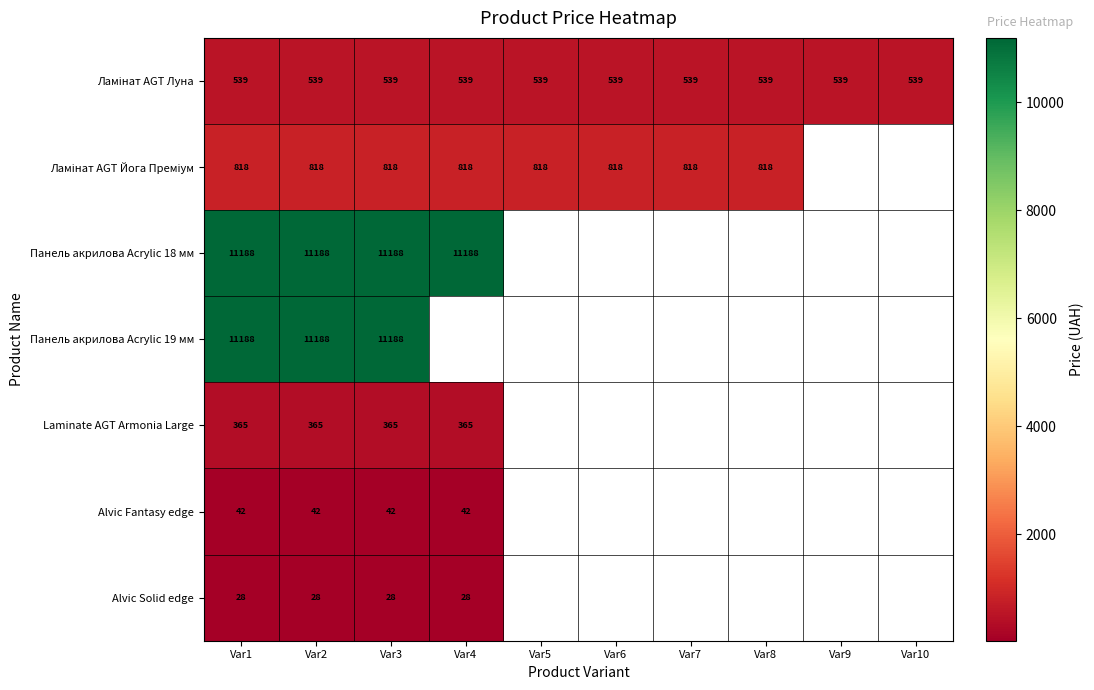

Is the value of Панель акрилова Acrylic 18 мм at Var4 greater than the value of Laminate AGT Armonia Large at Var1?

Yes